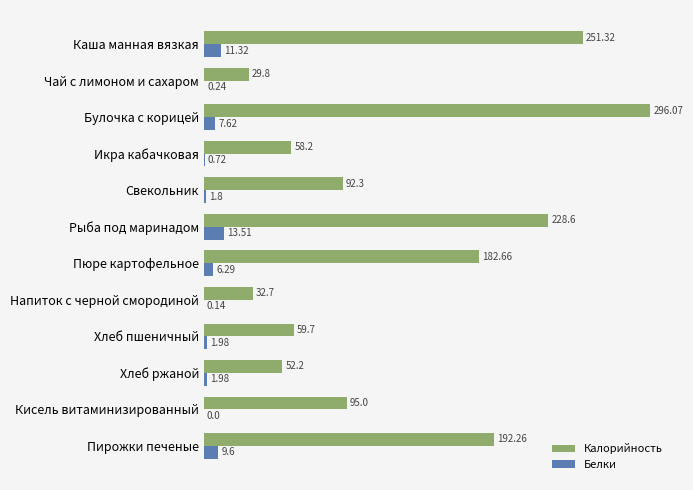

Between Рыба под маринадом and Пирожки печеные, which series saw the biggest shift?

Калорийность